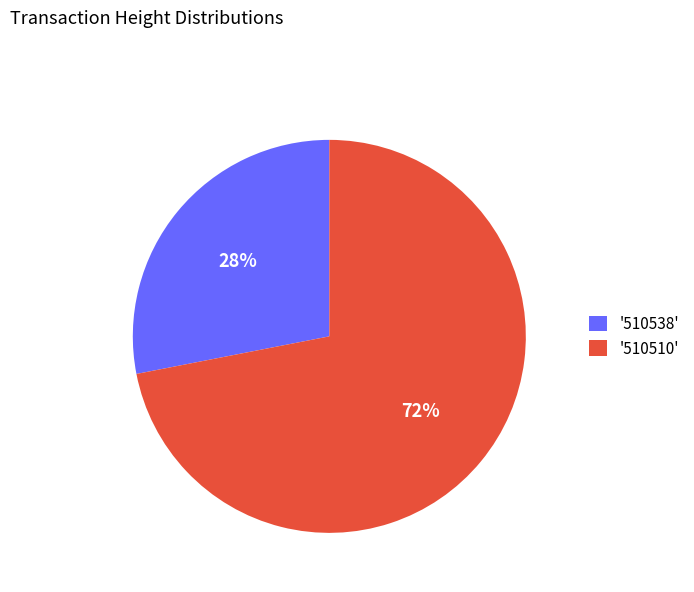

Is the sum of '510538' and '510510' greater than half?

Yes